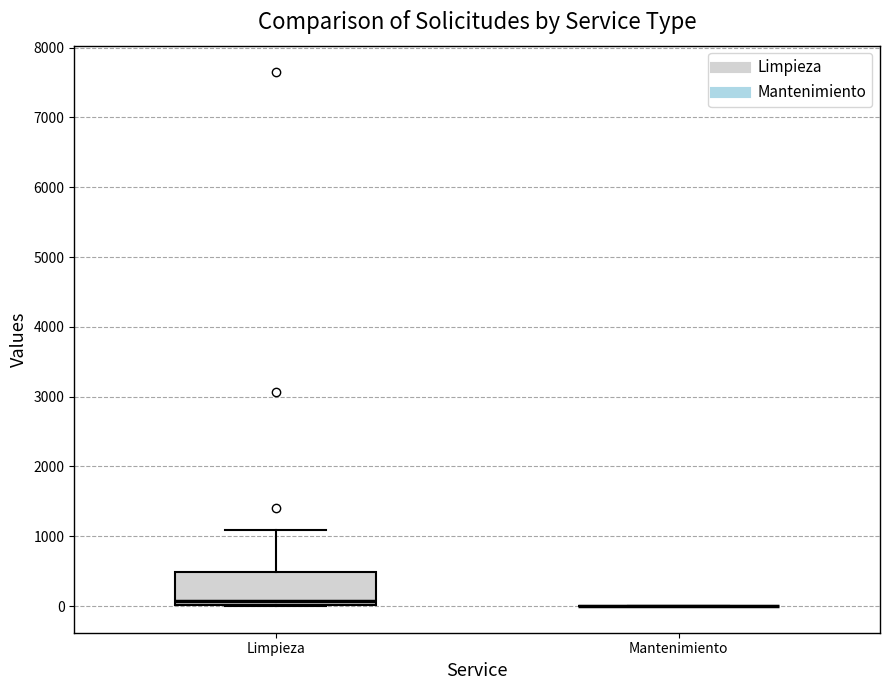

Where is the upper edge of the box for Limpieza on the y-axis? The values are not printed on the chart, so give them approximately, as read against the axis.

500